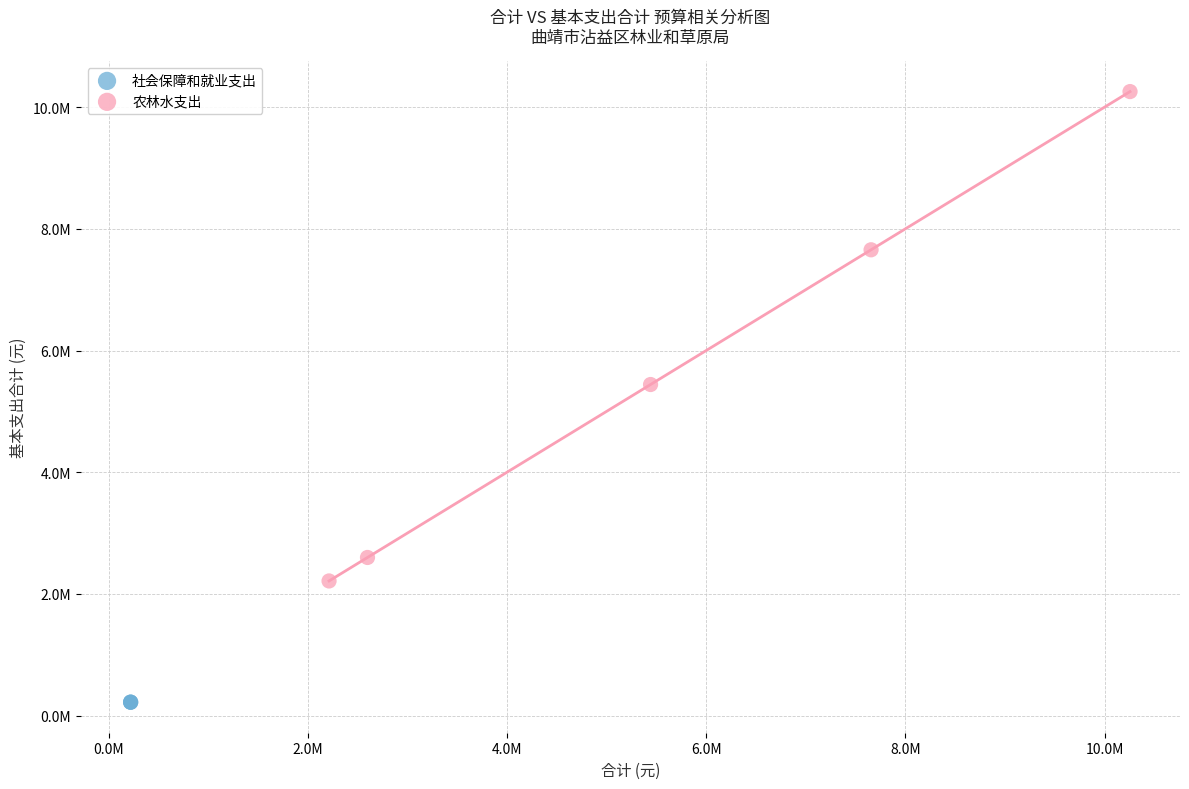

What are all the series names shown in the legend?

社会保障和就业支出, 农林水支出